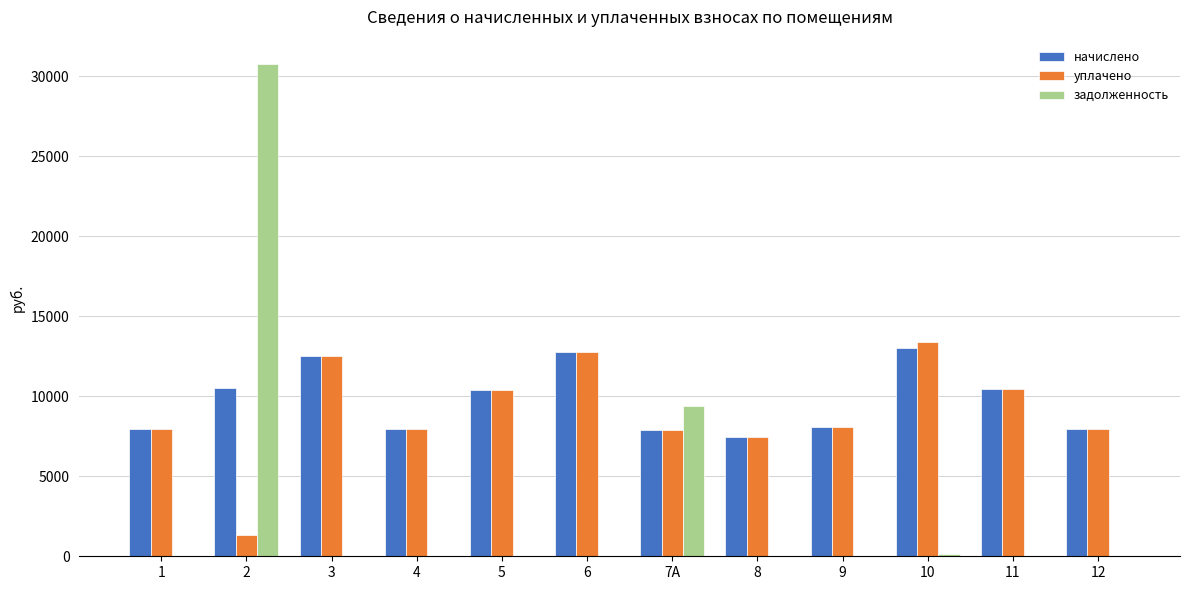

How many groups of bars are there?

12